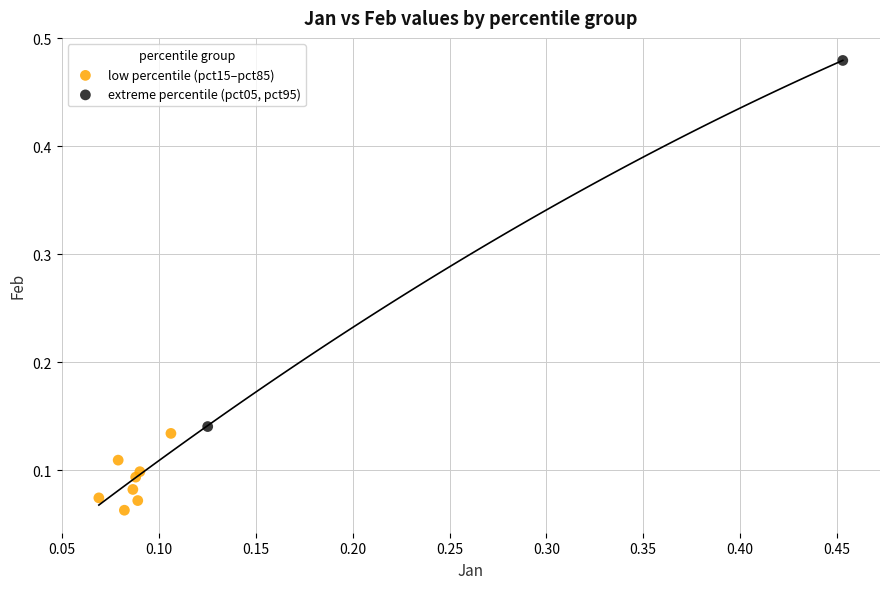

What are all the series names shown in the legend?

low percentile (pct15–pct85), extreme percentile (pct05, pct95)